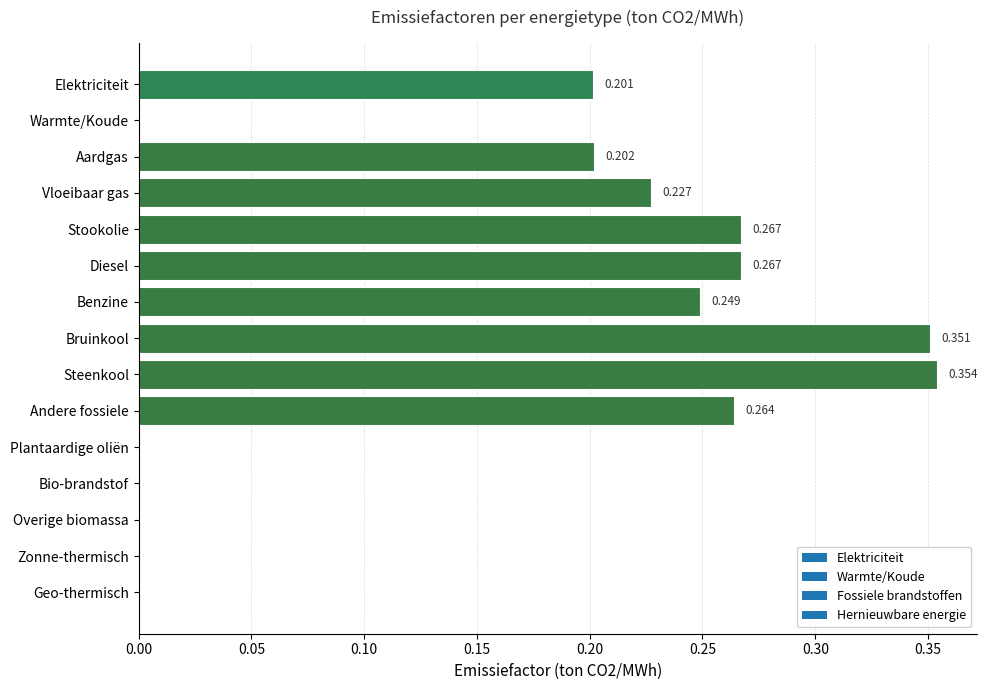

What is the sum of all values?

2.4